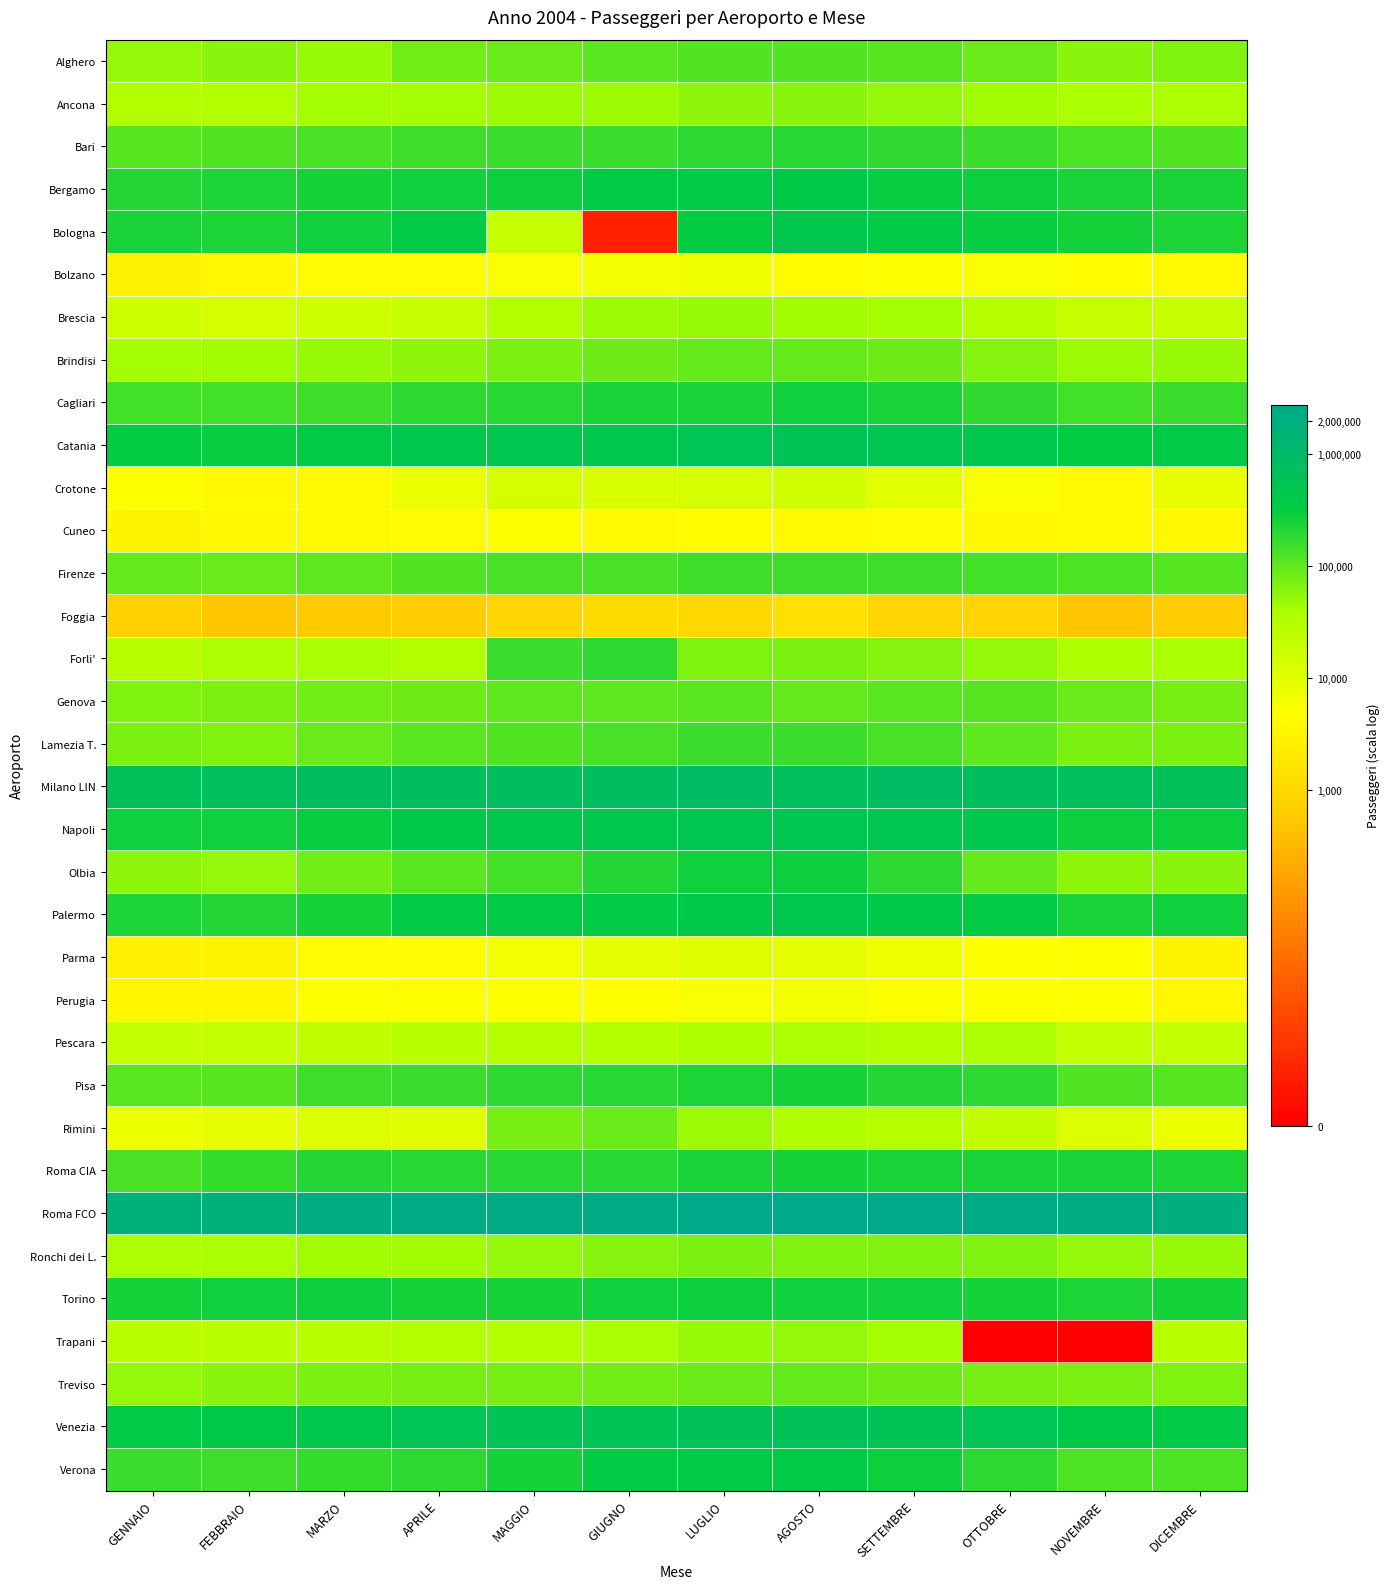

Rank the series at MARZO from highest to lowest value.

Roma FCO, Milano LIN, Venezia, Catania, Napoli, Torino, Bologna, Bergamo, Palermo, Roma CIA, Verona, Cagliari, Pisa, Bari, Firenze, Lamezia T., Genova, Olbia, Treviso, Brindisi, Alghero, Ronchi dei L., Ancona, Forli', Trapani, Pescara, Brescia, Rimini, Perugia, Bolzano, Parma, Cuneo, Crotone, Foggia